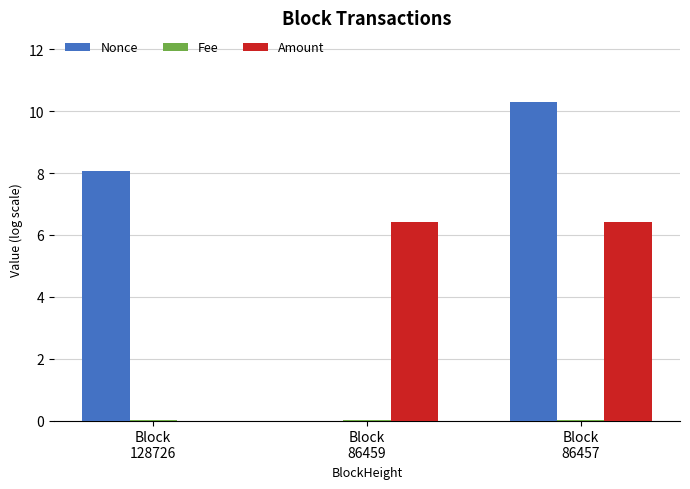

How many series are shown in this chart?

3